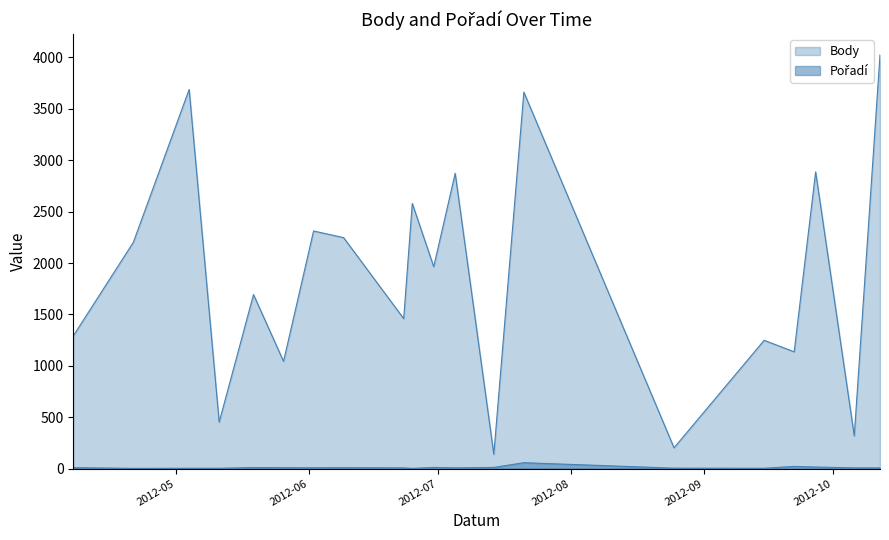

True or false: Pořadí and Body intersect in this chart.

False